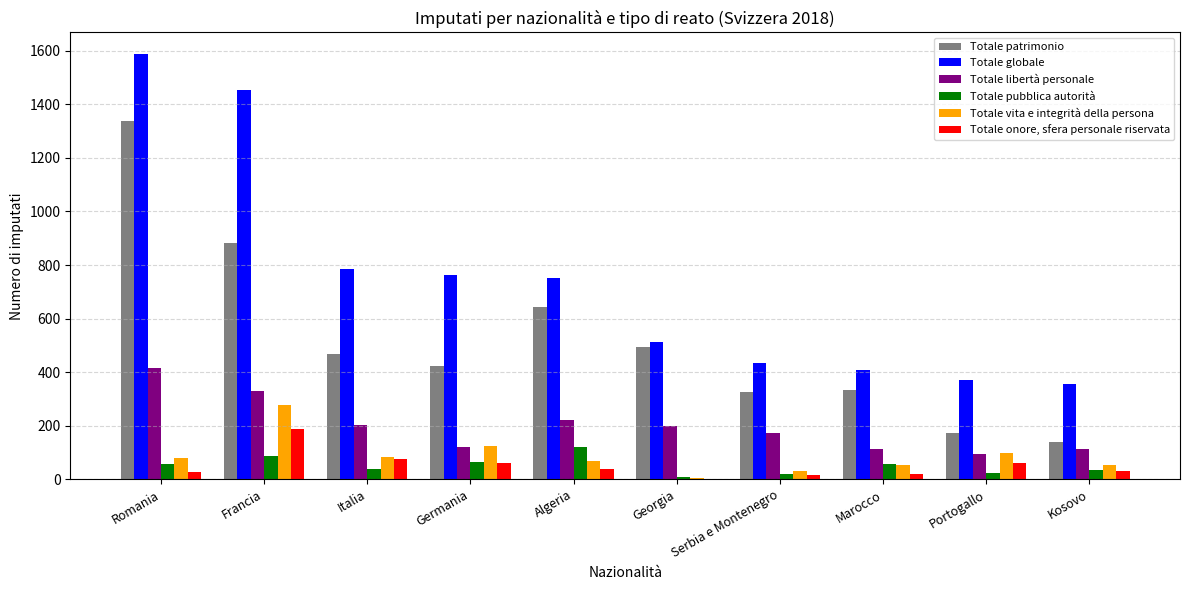

At which category is the sum across all series the highest?

Romania